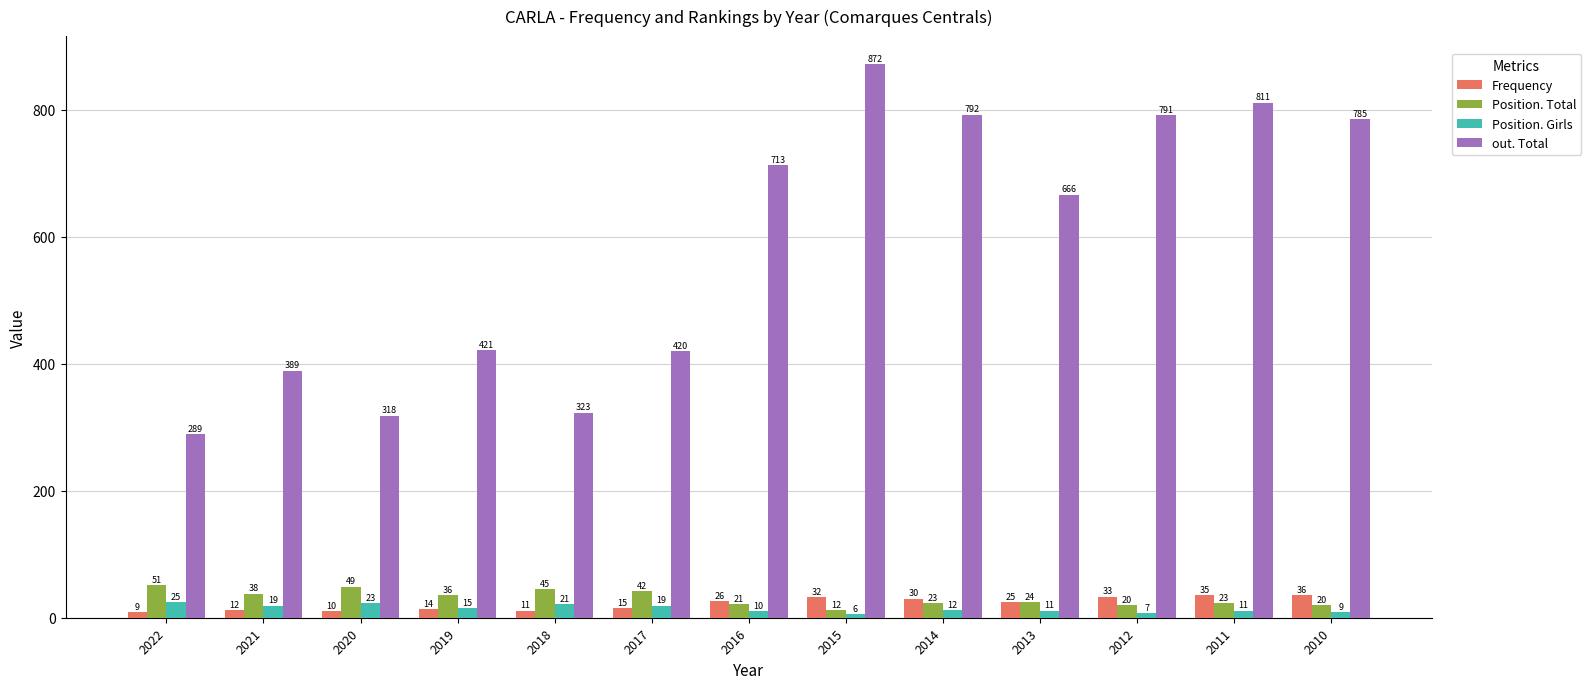

The Frequency series shows 15 at 2017. True or false?

True